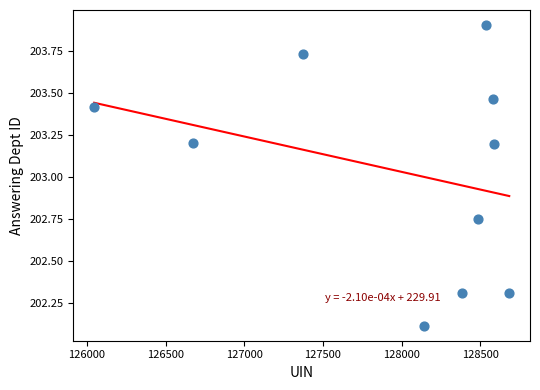

What is the range of Y values (max minus min)?

1.8